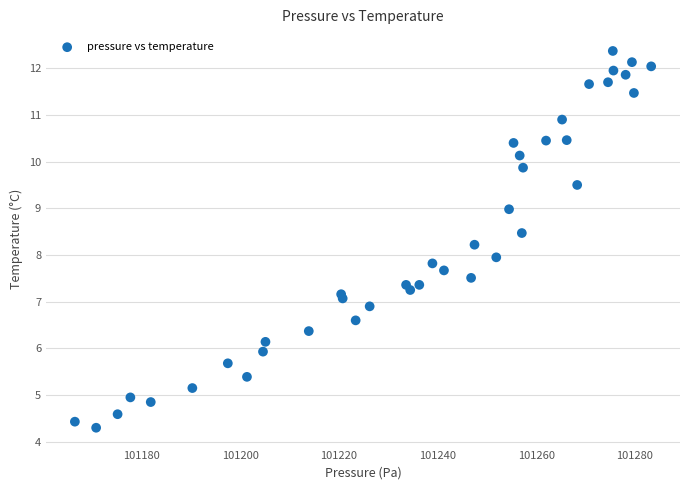

What is the range of Y values (max minus min)?

8.1